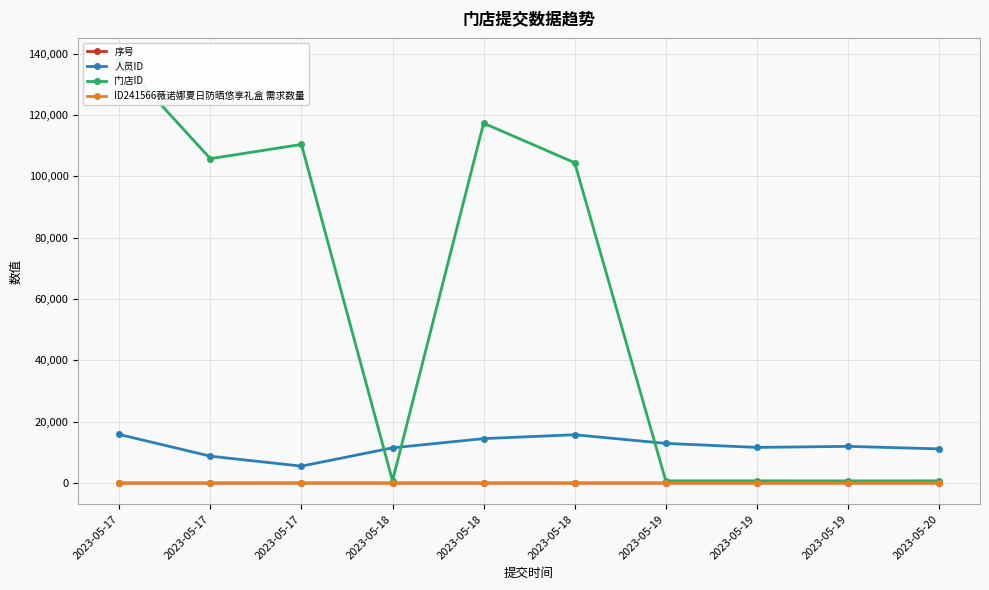

Does the chart display data point markers on the line(s)?

Yes